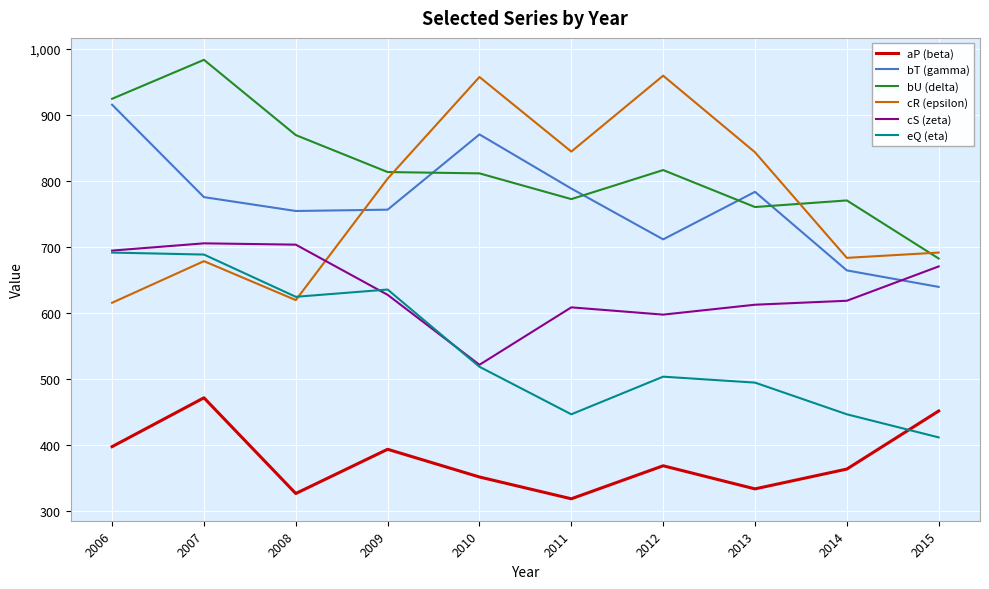

True or false: aP (beta) has more than 1 points higher than both neighbors.

True